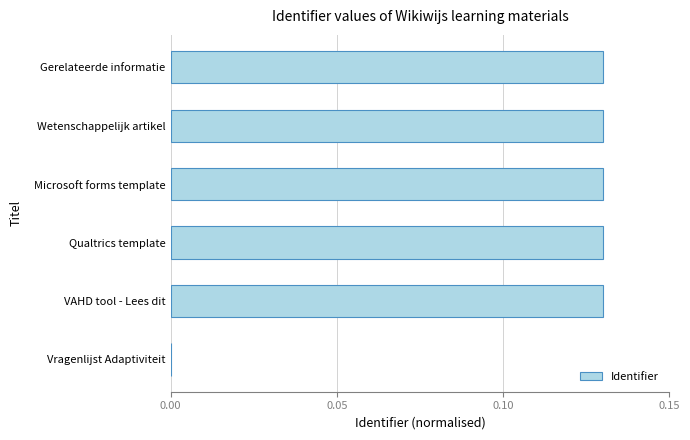

The chart shows a value of 0.2 at VAHD tool - Lees dit. True or false?

False